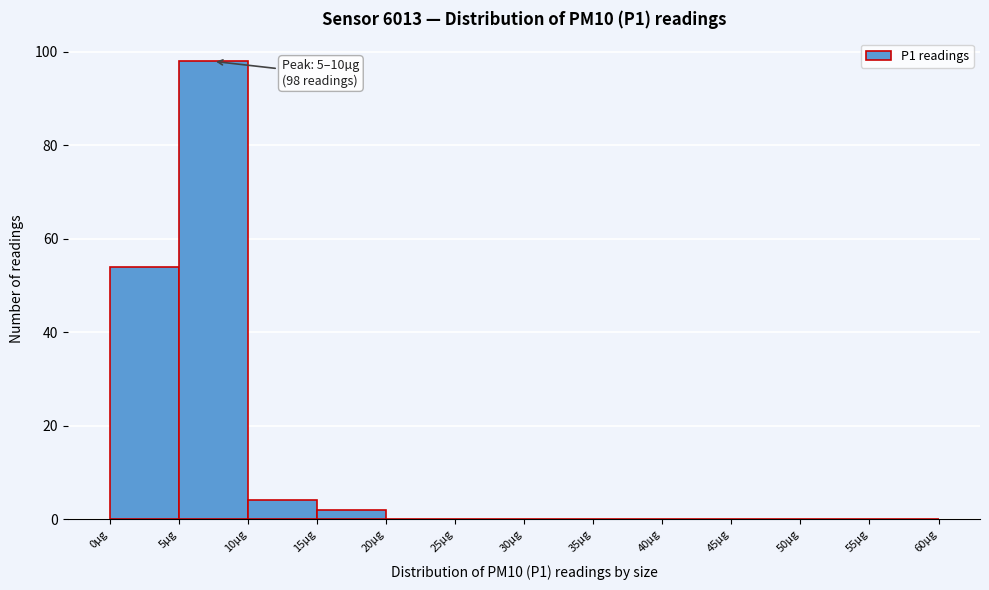

Over which range of the x-axis is the bar tallest?

5 to 10